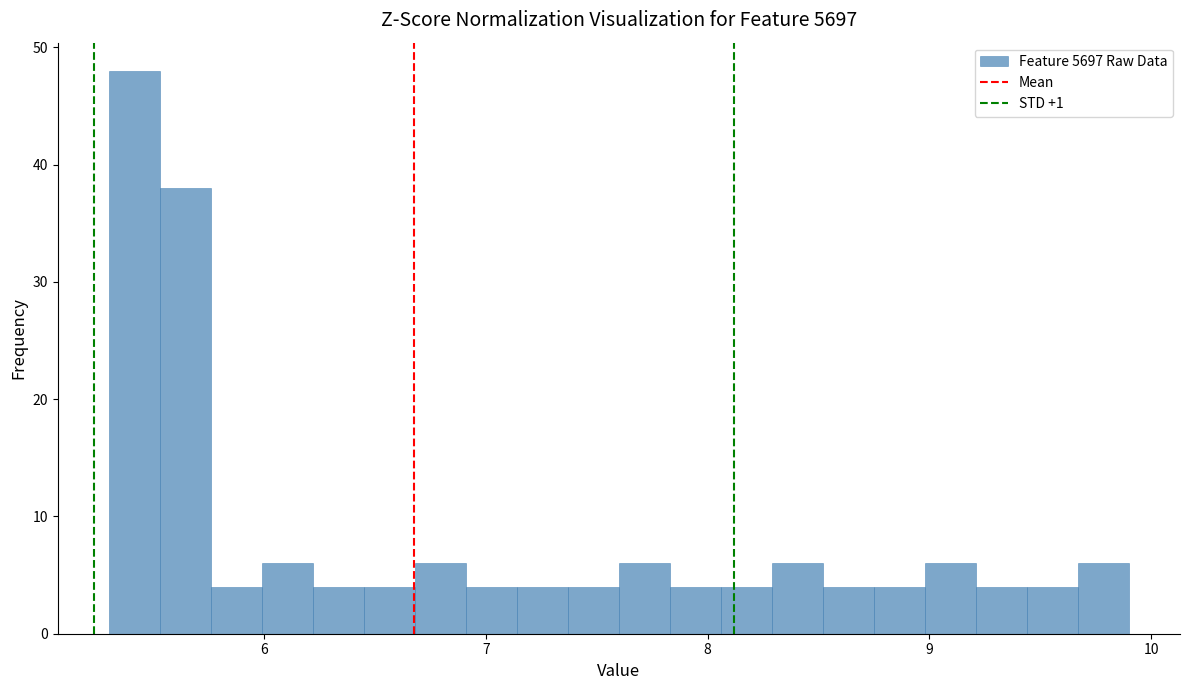

Around what value on the x-axis is the tallest bar? Give the approximate position of its centre, as read against the axis.

5.4